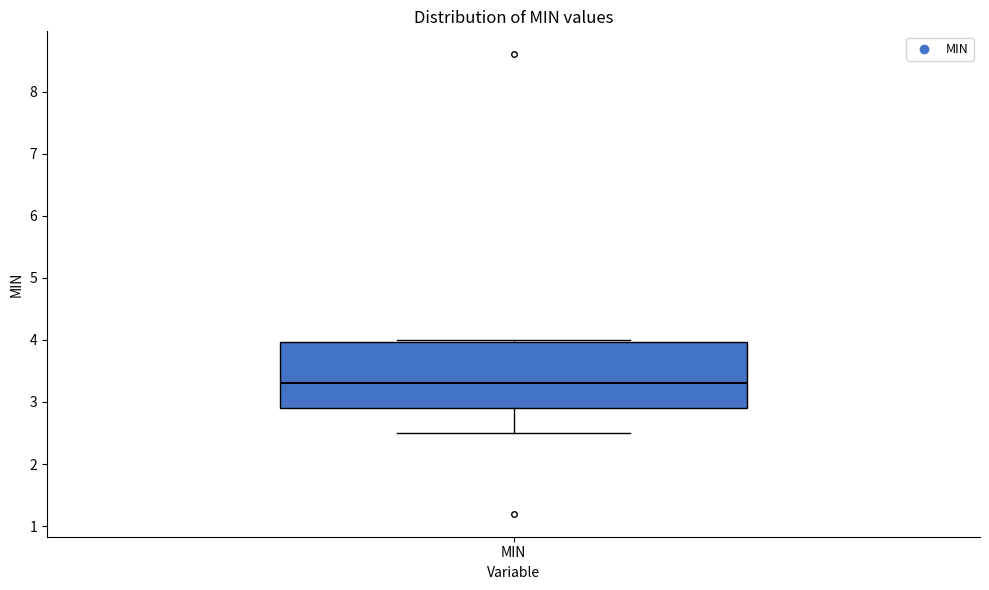

Where does the lower whisker of the box for MIN end on the y-axis? The values are not printed on the chart, so give them approximately, as read against the axis.

2.5